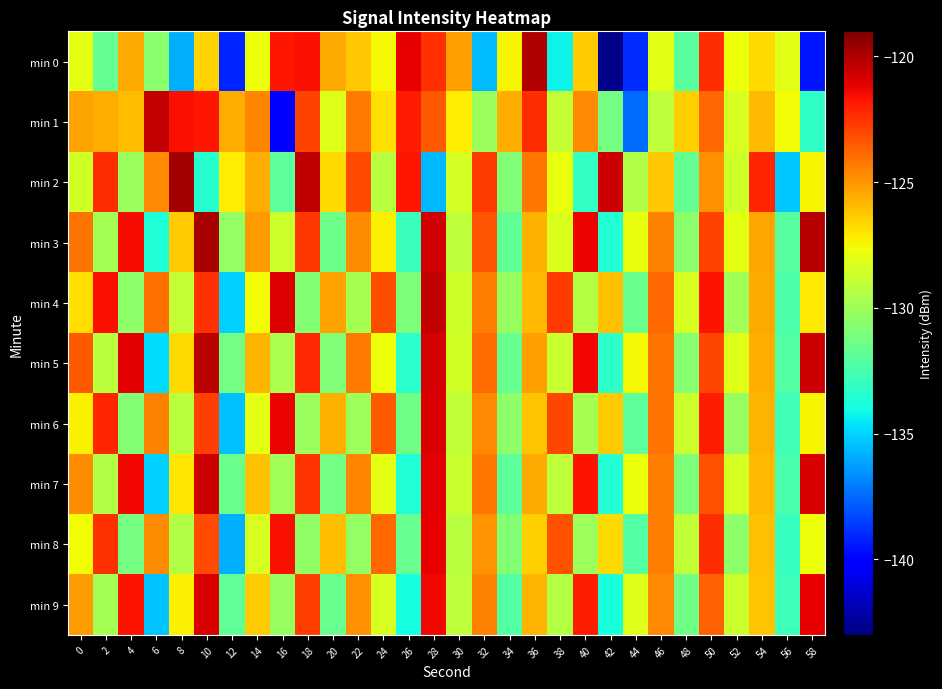

Which series has the largest total across all categories?

min 1